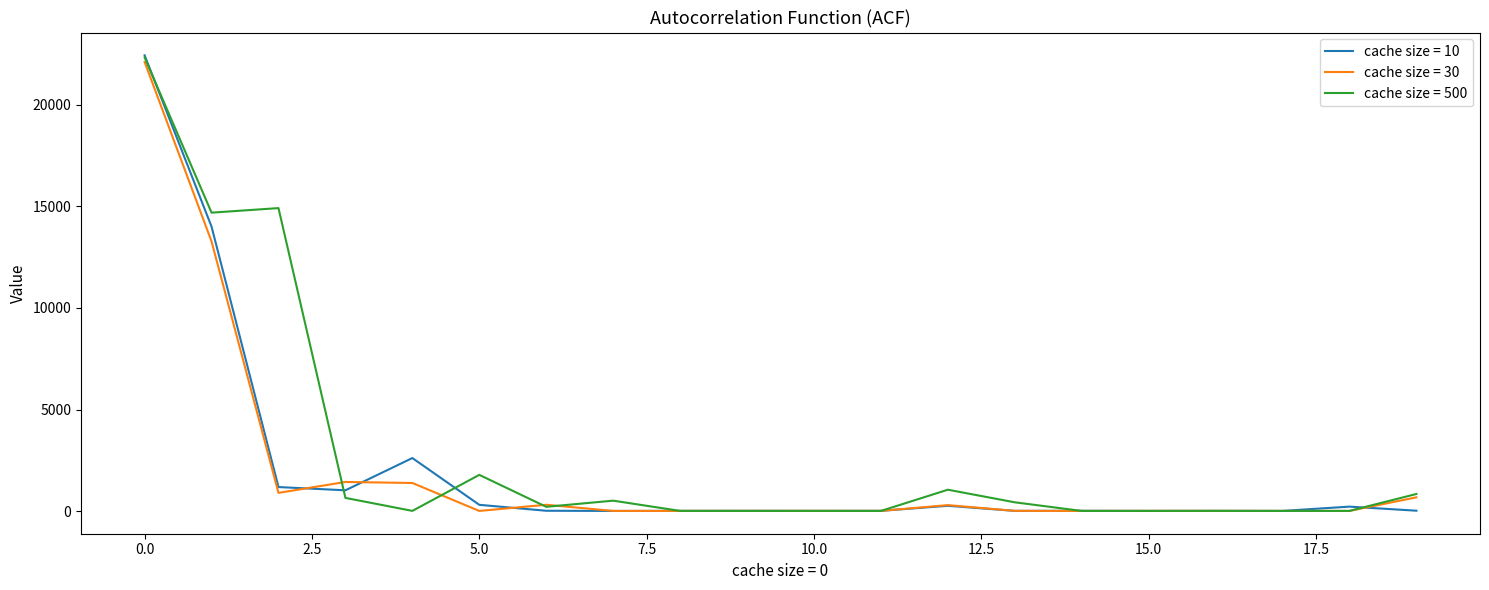

Which series has the widest spread of values?

cache size = 10